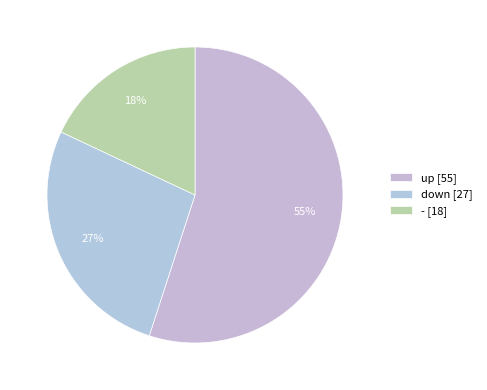

To the nearest percent, what percentage of the pie is up?

55%